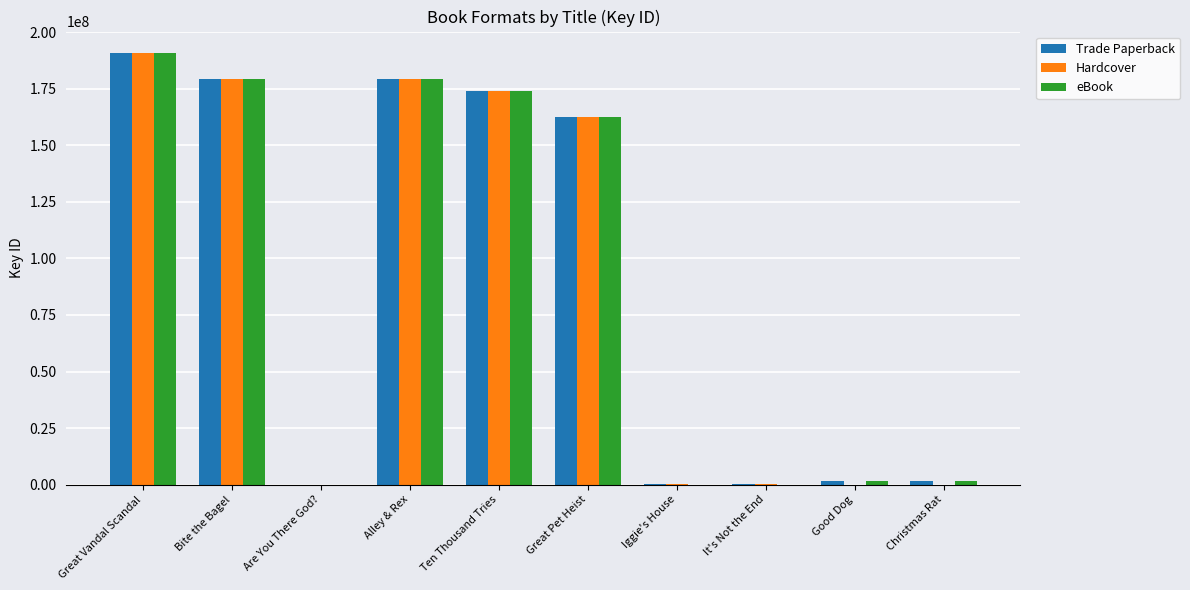

What is the sum of the Hardcover values at Alley & Rex and Great Vandal Scandal?

369907979